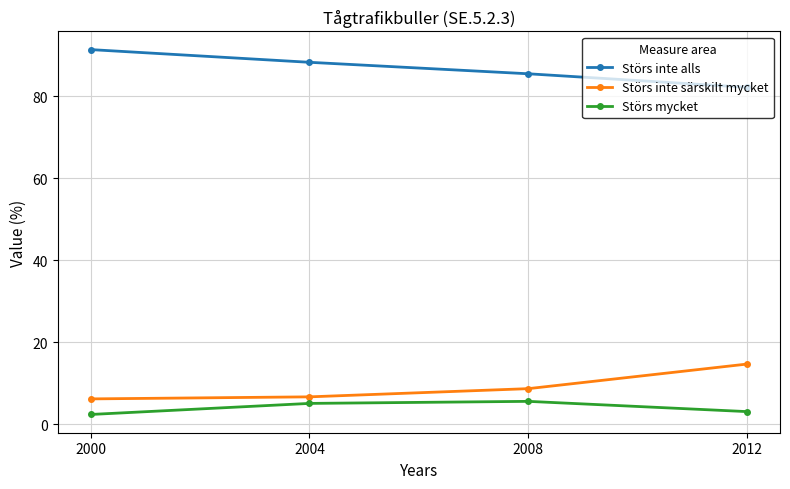

What is the approximate value of Störs inte särskilt mycket at 2000?

6.2